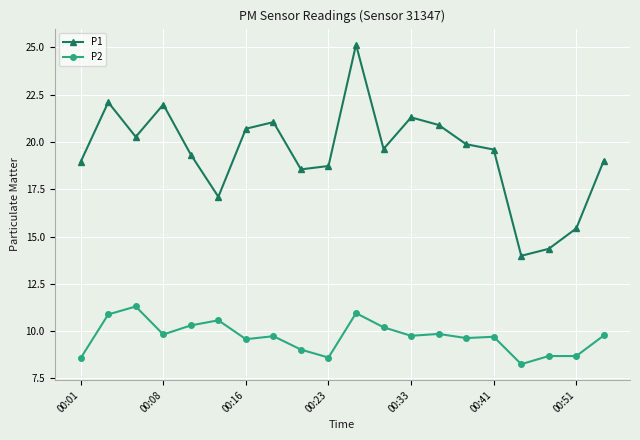

What is the difference between the maximum and second lowest values in the P1 series?

10.8